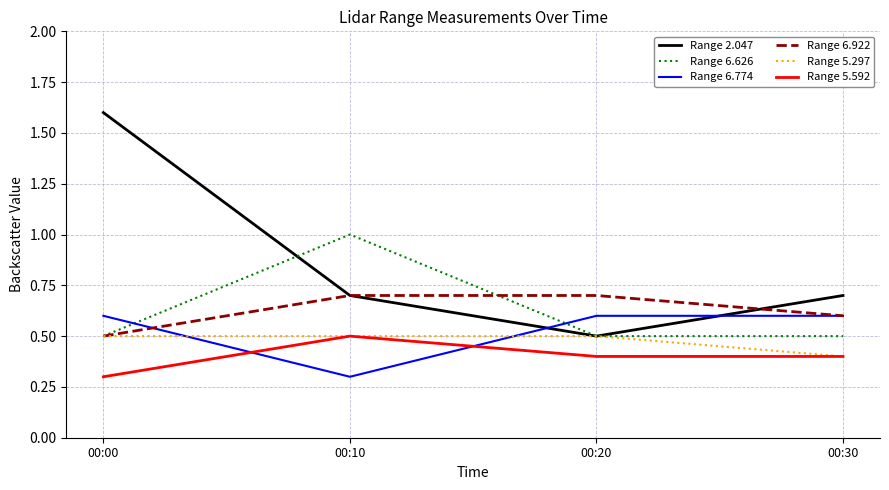

Count the number of data series in this chart.

6